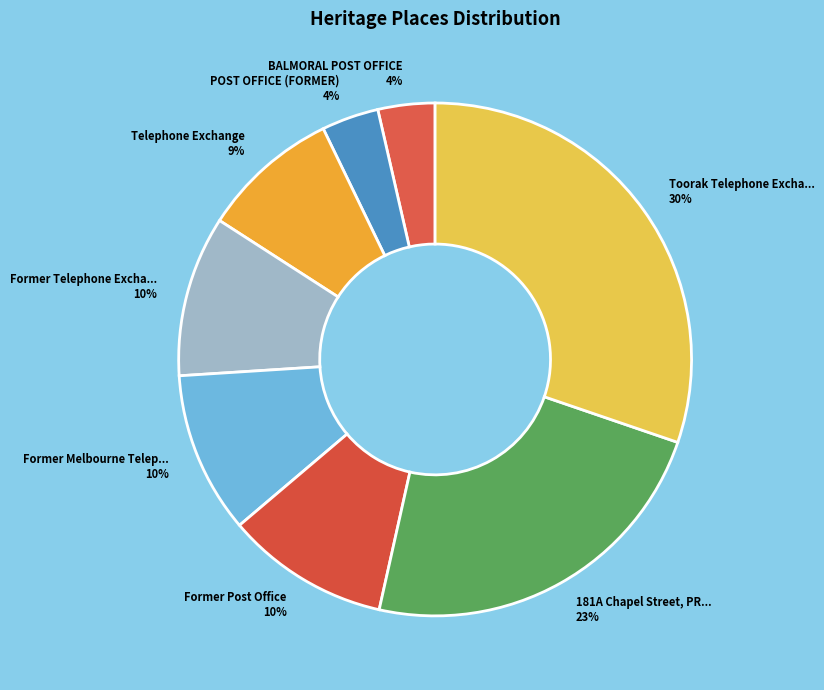

How many slices are in this pie chart?

8